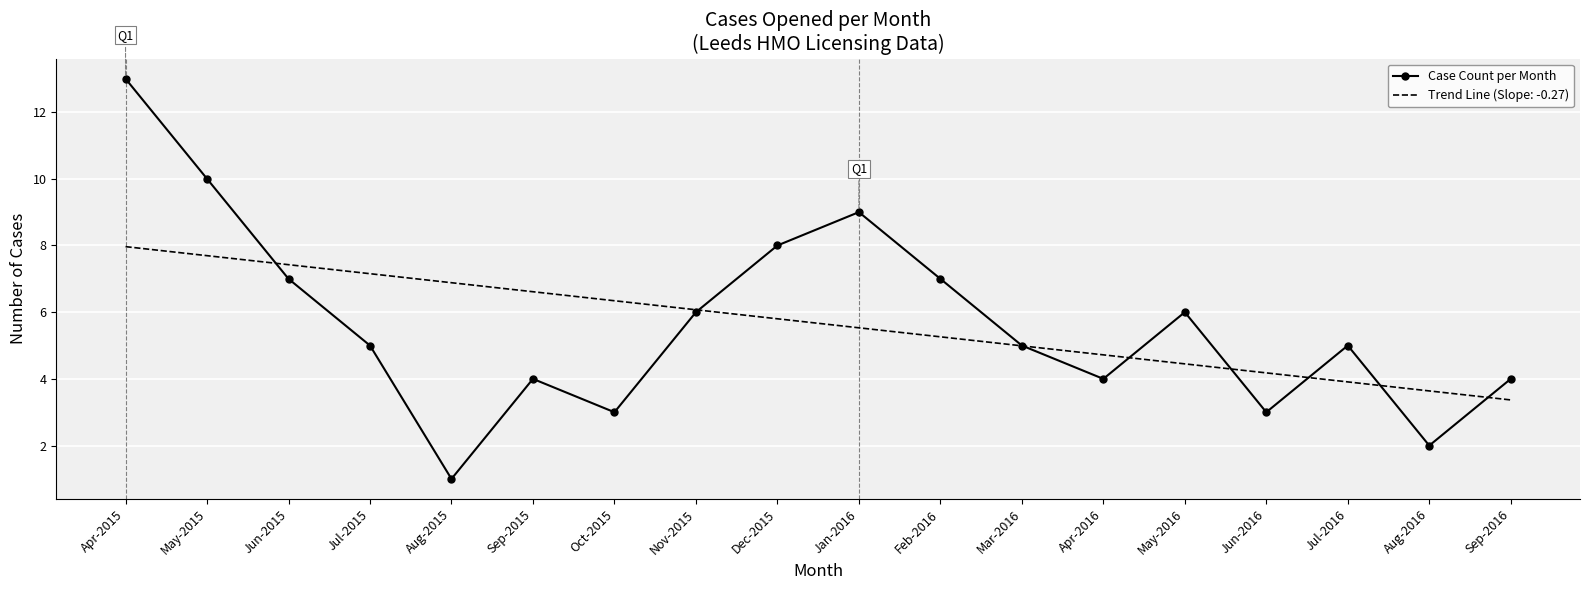

At which category is the sum across all series the highest?

Apr-2015